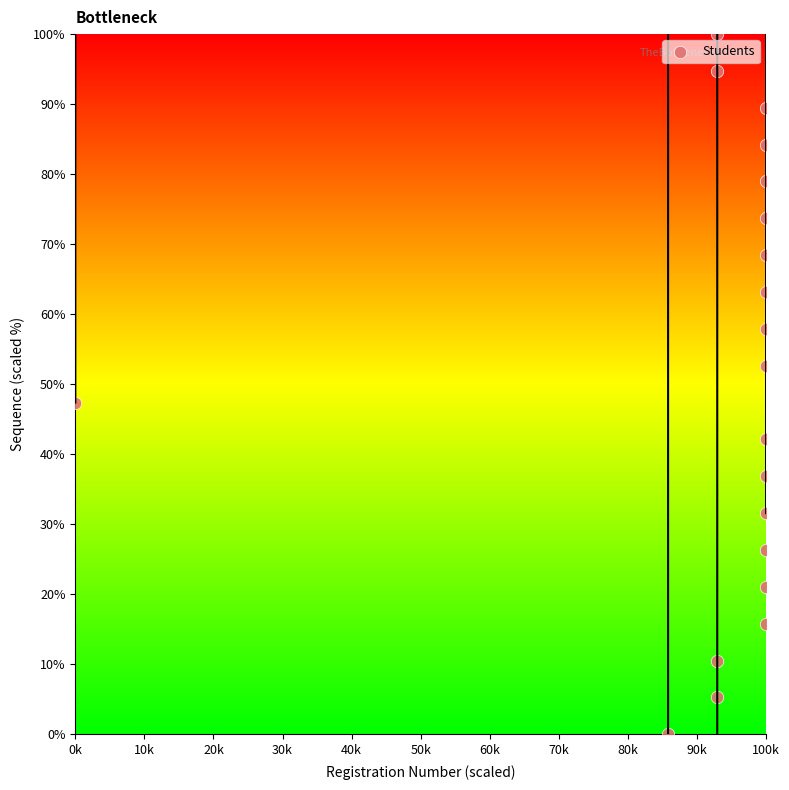

What is the range of Y values (max minus min)?

100.0